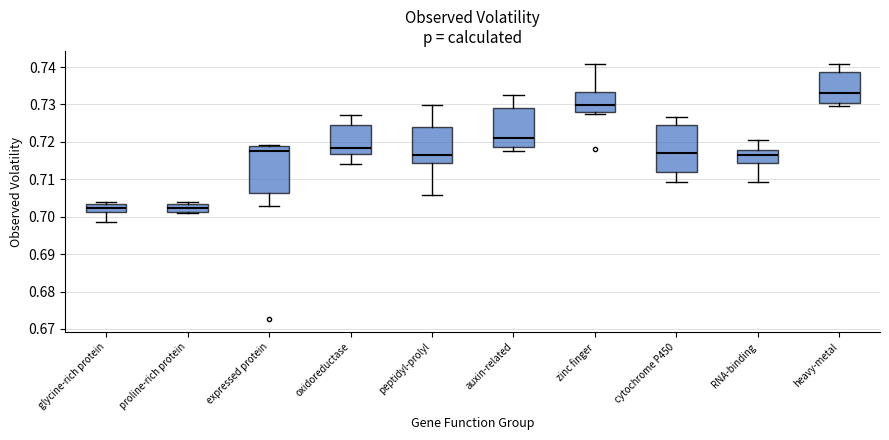

Which box's median line is the highest?

heavy-metal